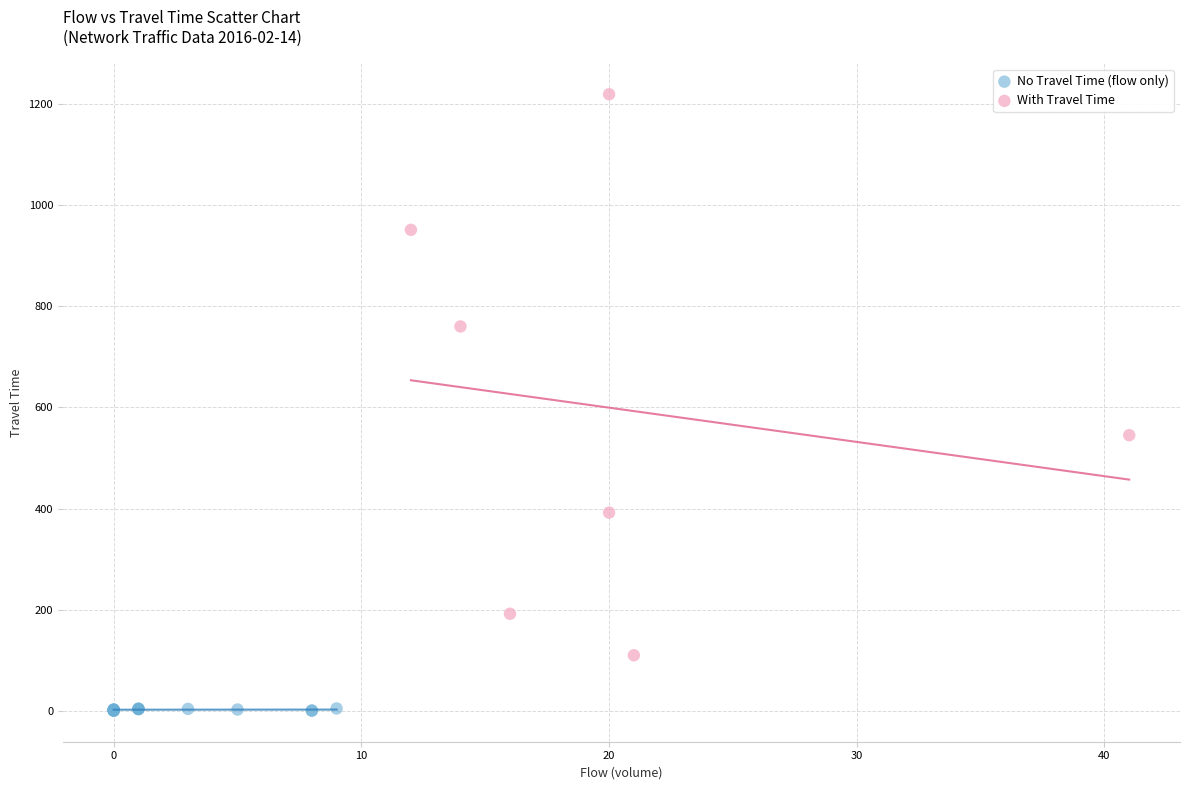

Which series reaches the minimum Y coordinate?

No Travel Time (flow only)